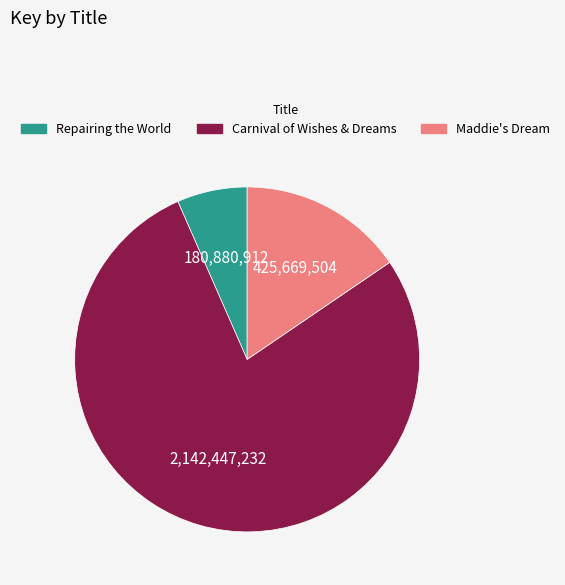

How many segments does this pie chart have?

3